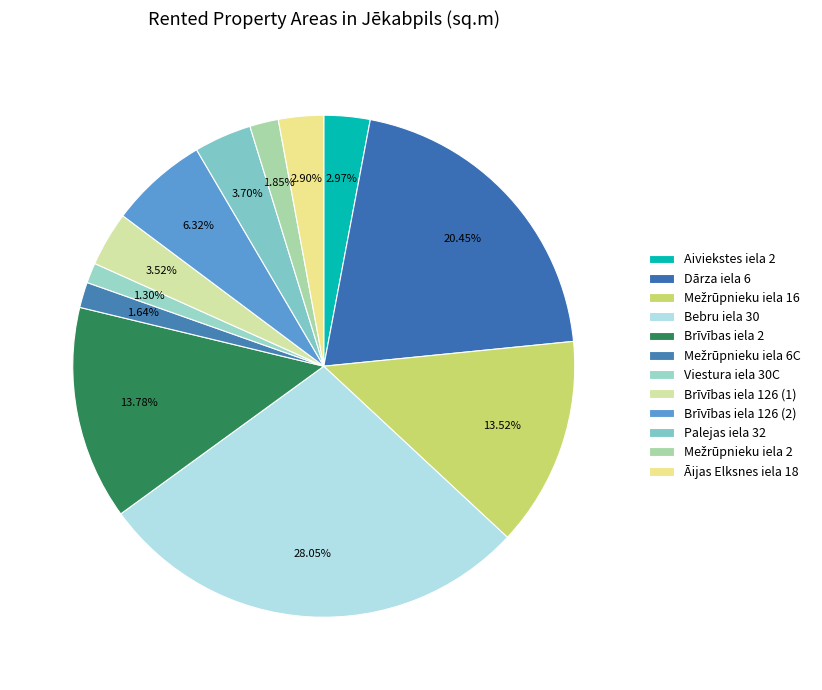

How many segments does this pie chart have?

12